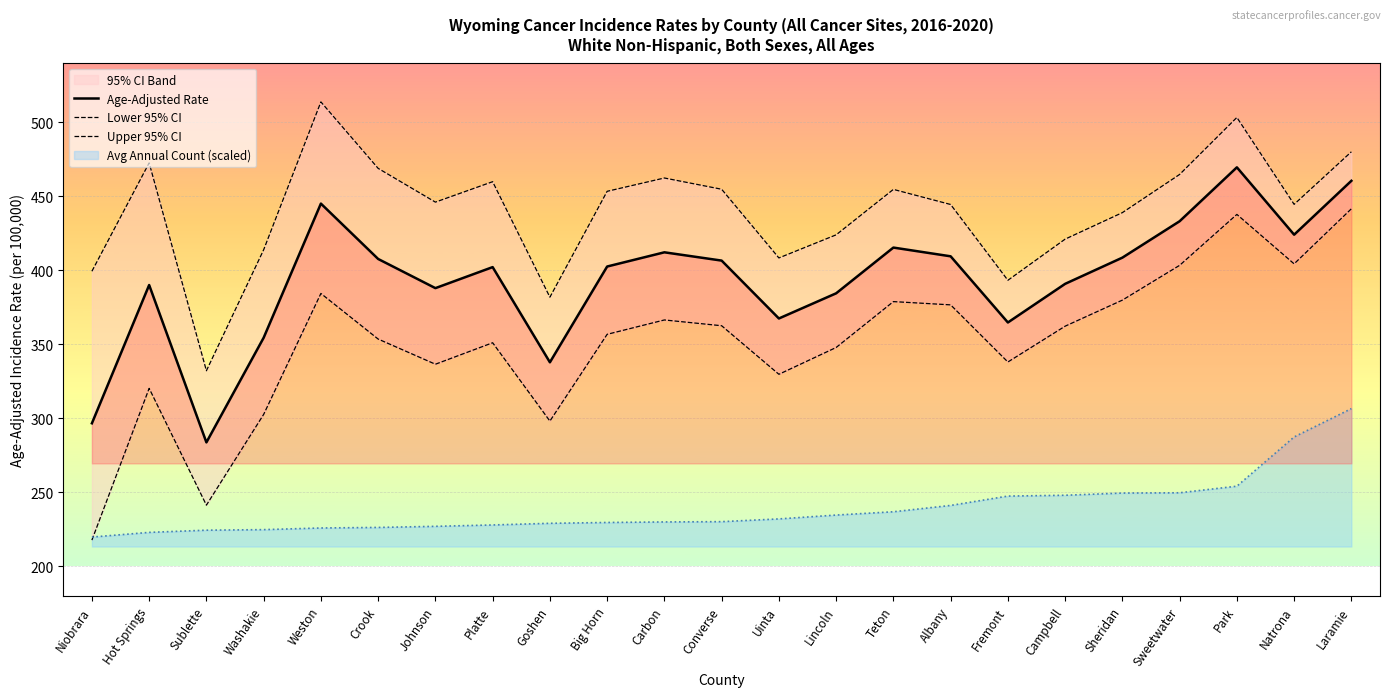

Which label corresponds to the smallest value in the chart?

Niobrara